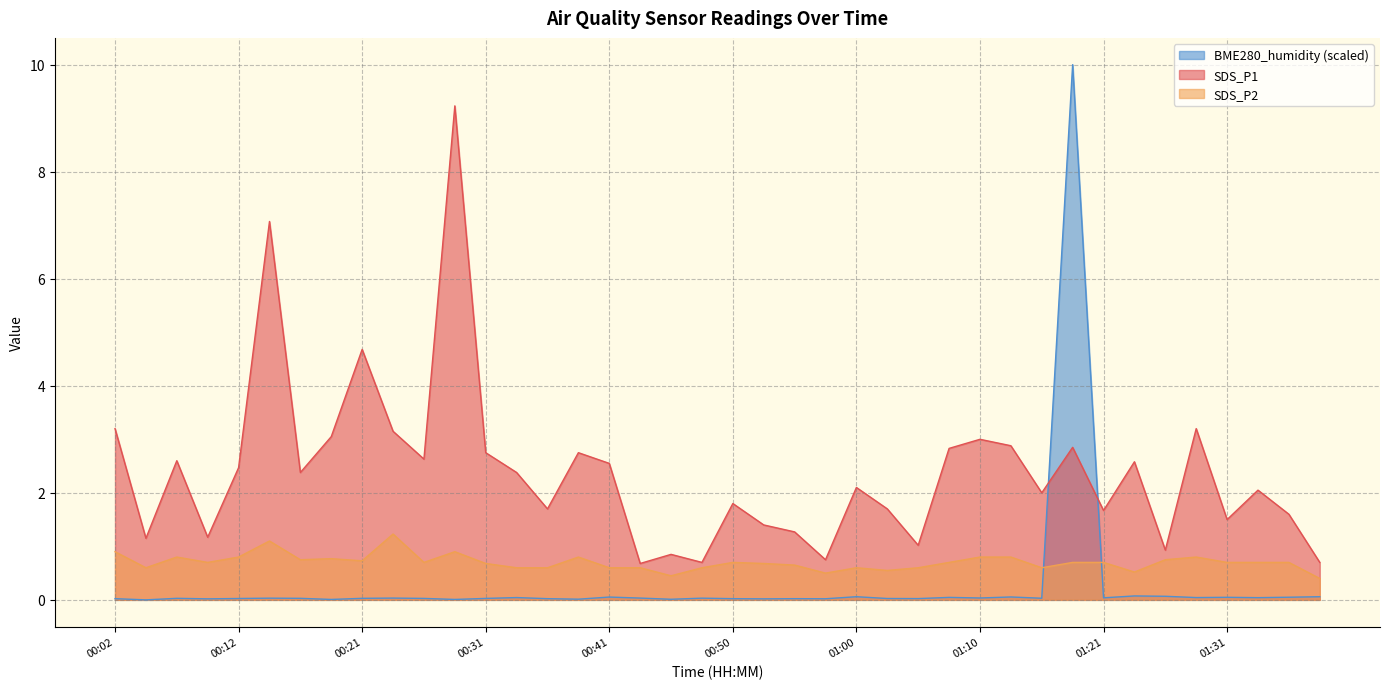

At how many categories does at least one series exceed 7?

3